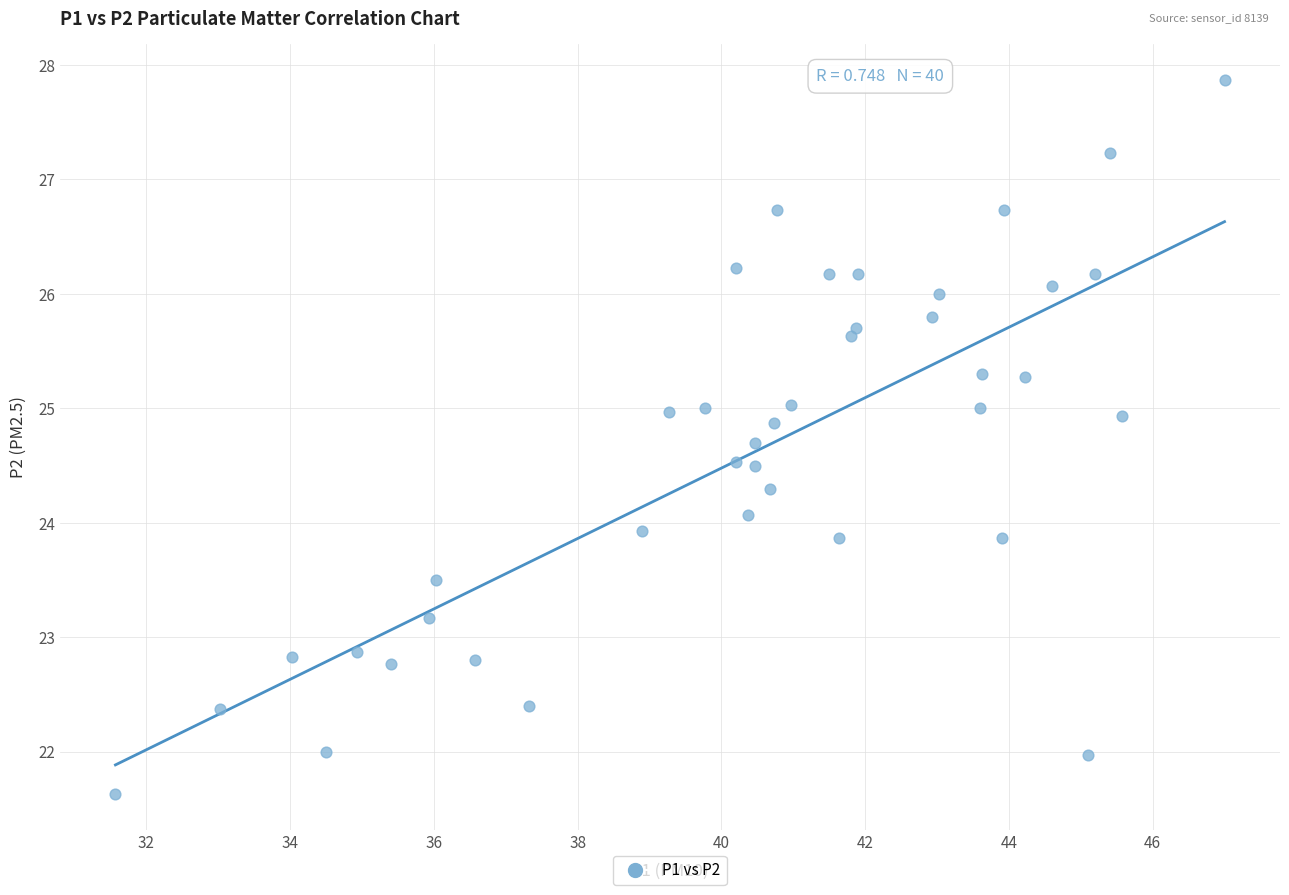

What is the range of X values (max minus min)?

15.4